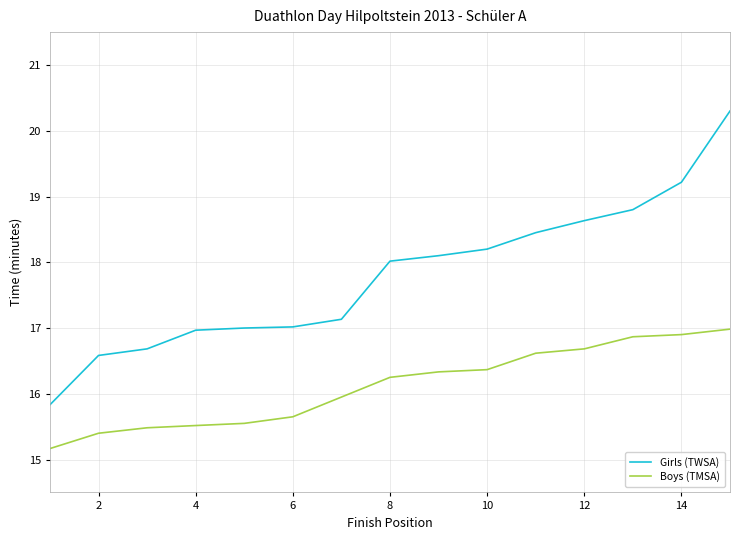

Is this an area chart (filled region under the line)?

No